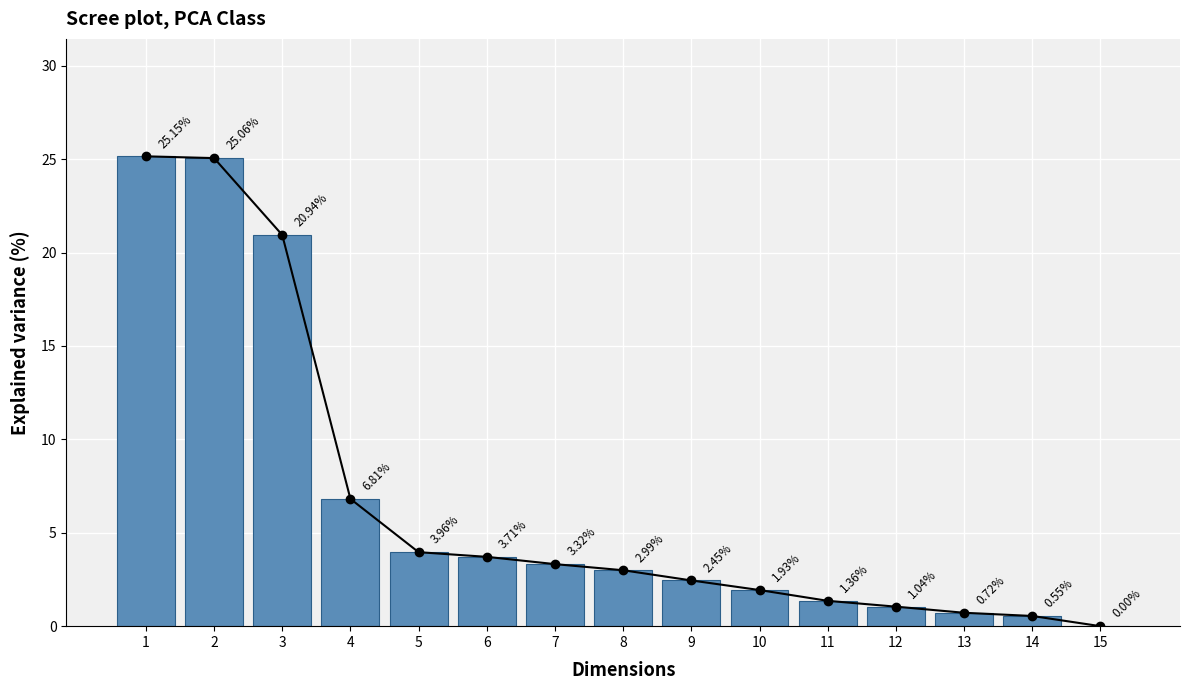

What is the difference between the second highest and second lowest values?

24.5